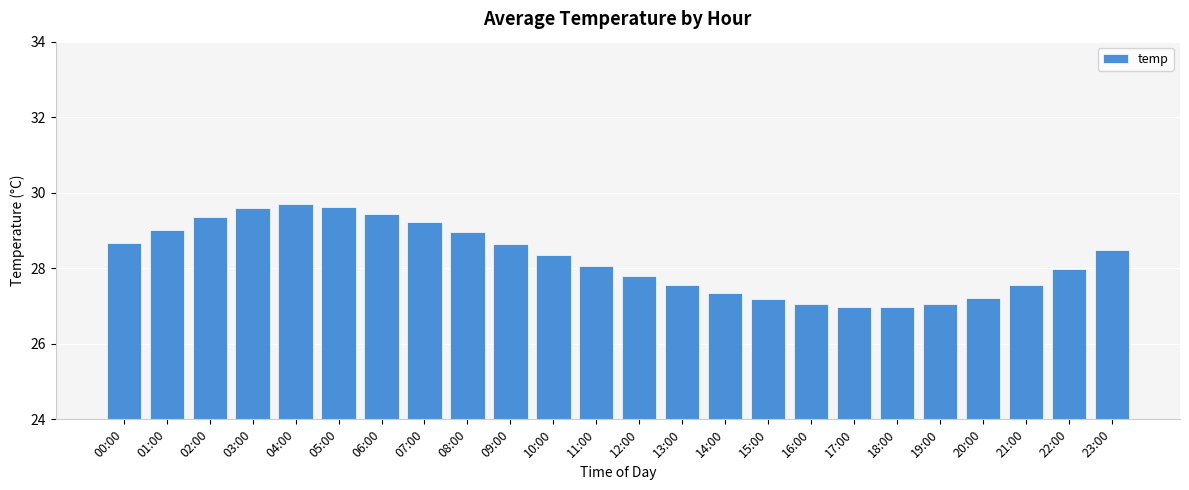

What is the label of the 24th bar from the right?

00:00